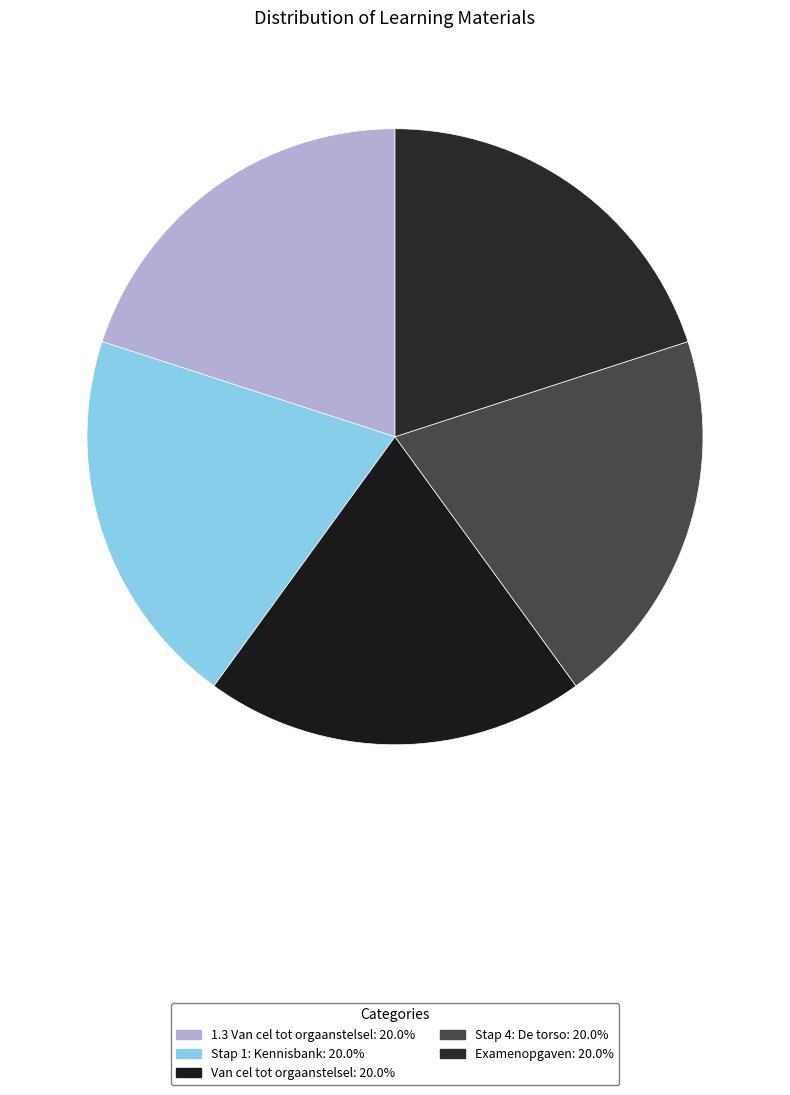

Rank the categories by value from highest to lowest.

Examenopgaven, Stap 4: De torso, Van cel tot orgaanstelsel, Stap 1: Kennisbank, 1.3 Van cel tot orgaanstelsel